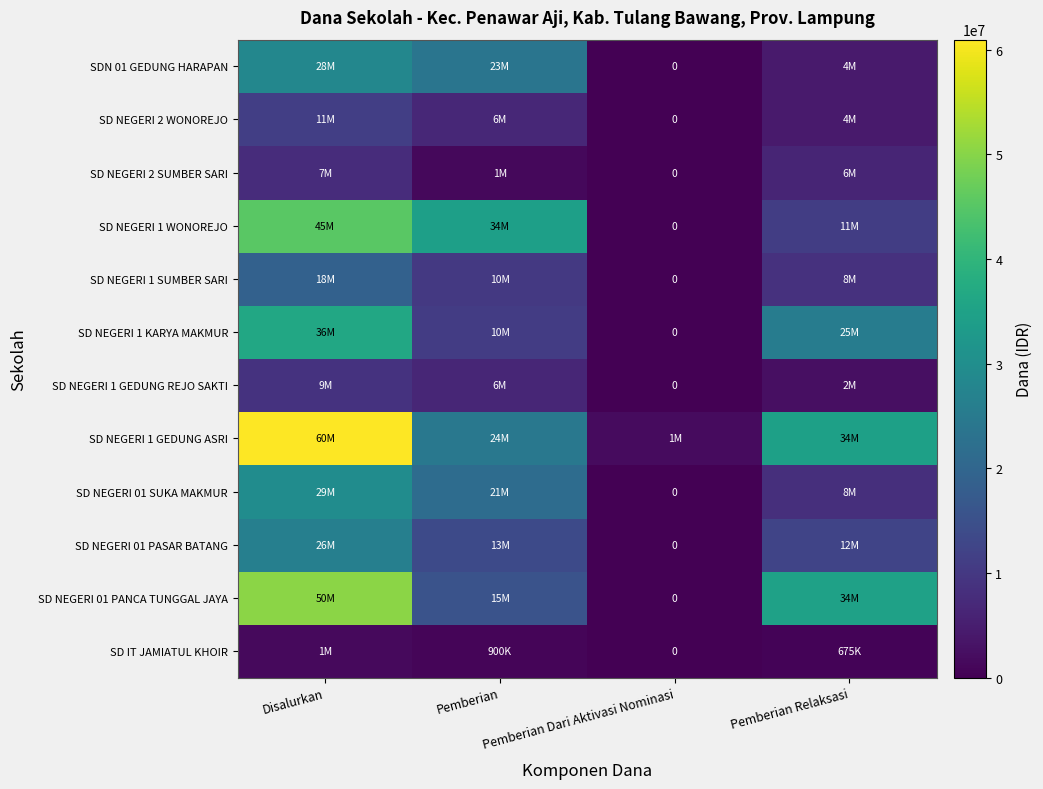

What is the total value across all series at Pemberian?

169875000